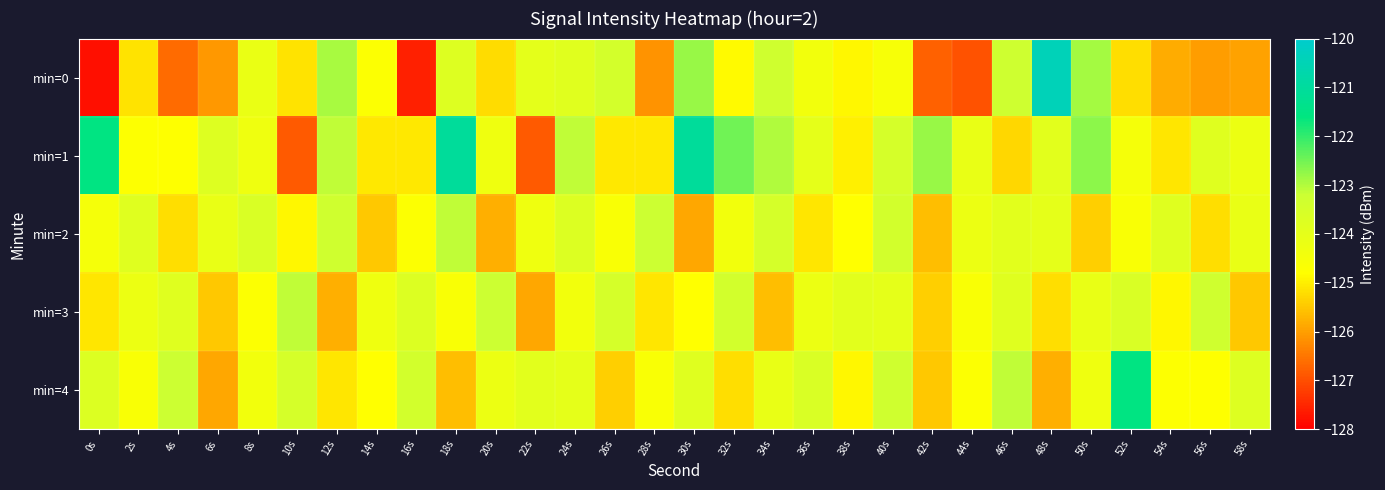

At how many categories does at least one series exceed -125?

30